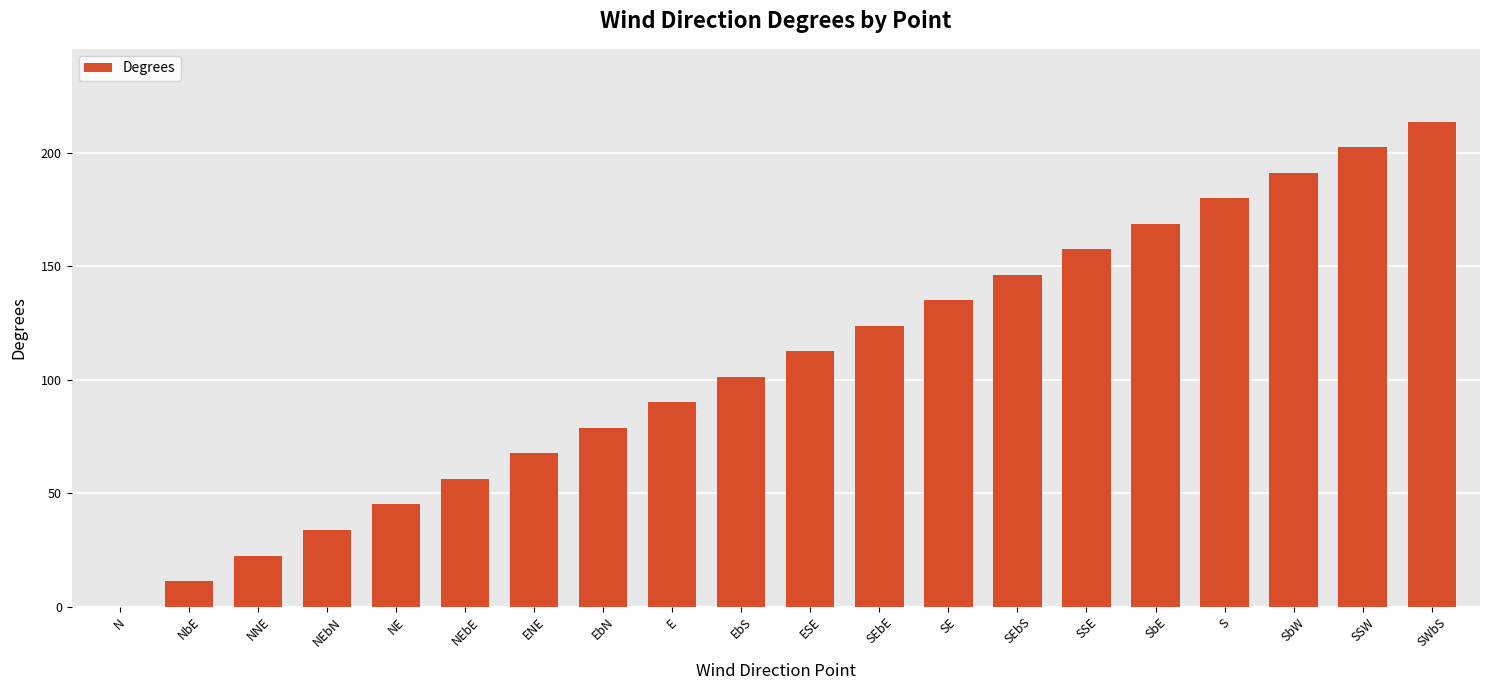

Approximately how many times larger is the value at S compared to NEbN?

5.3